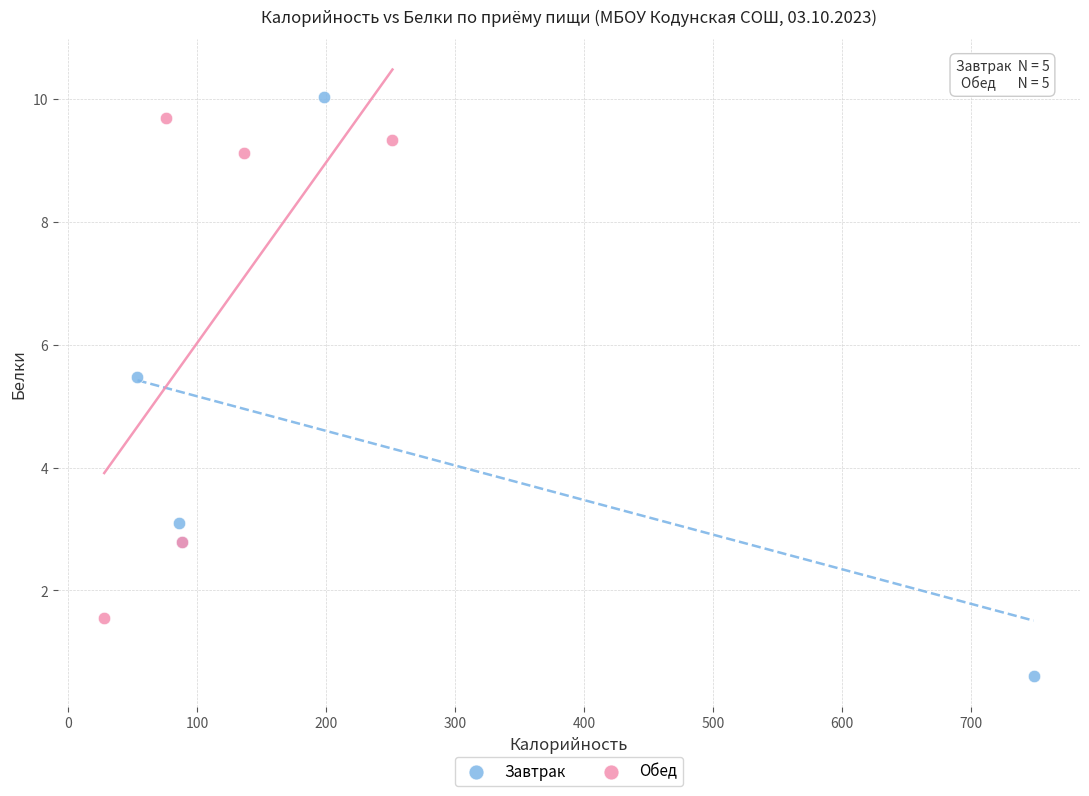

Which series contains the lowest Y value?

Завтрак